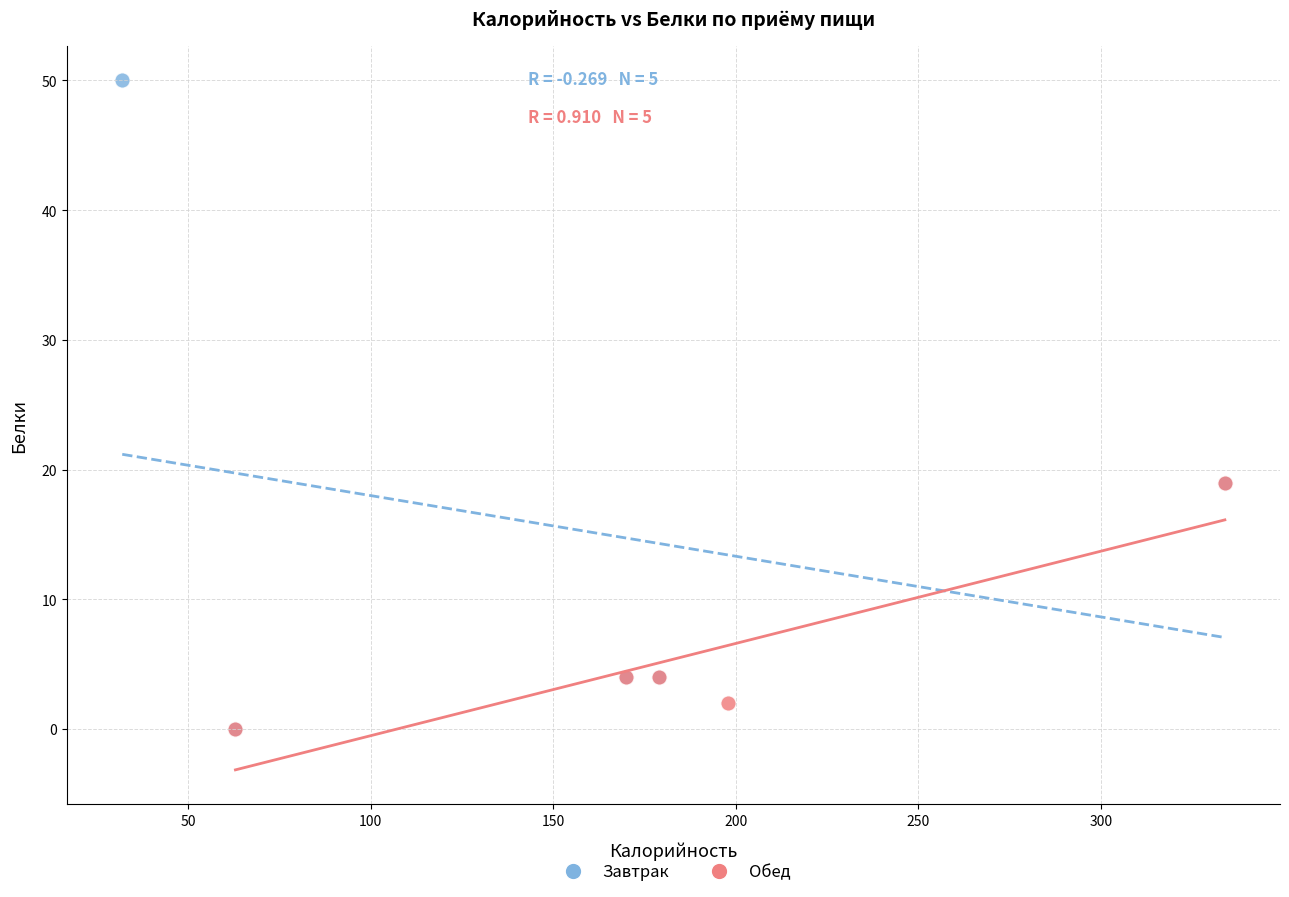

Which series has the widest spread of Y values?

Завтрак